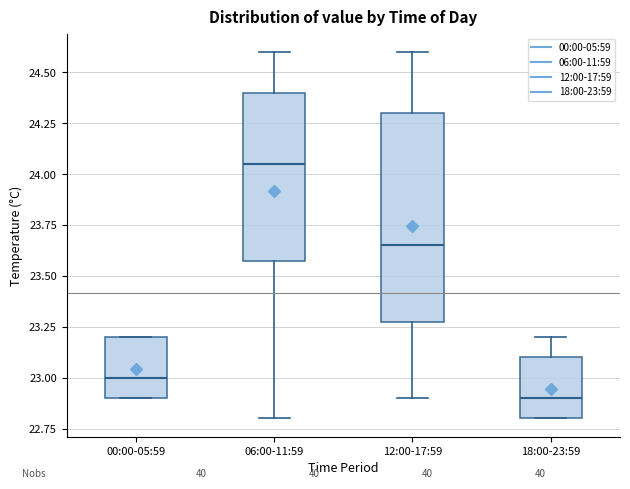

Reading left to right, read every box against the y-axis: the position of its median line, the range the box covers, and the ends of its whiskers. The values are not printed on the chart, so give them approximately, as read against the axis.

00:00-05:59: median 23.00, box 22.90 to 23.20, whiskers 22.90 to 23.20
06:00-11:59: median 24.05, box 23.60 to 24.40, whiskers 22.80 to 24.60
12:00-17:59: median 23.65, box 23.30 to 24.30, whiskers 22.90 to 24.60
18:00-23:59: median 22.90, box 22.80 to 23.10, whiskers 22.80 to 23.20